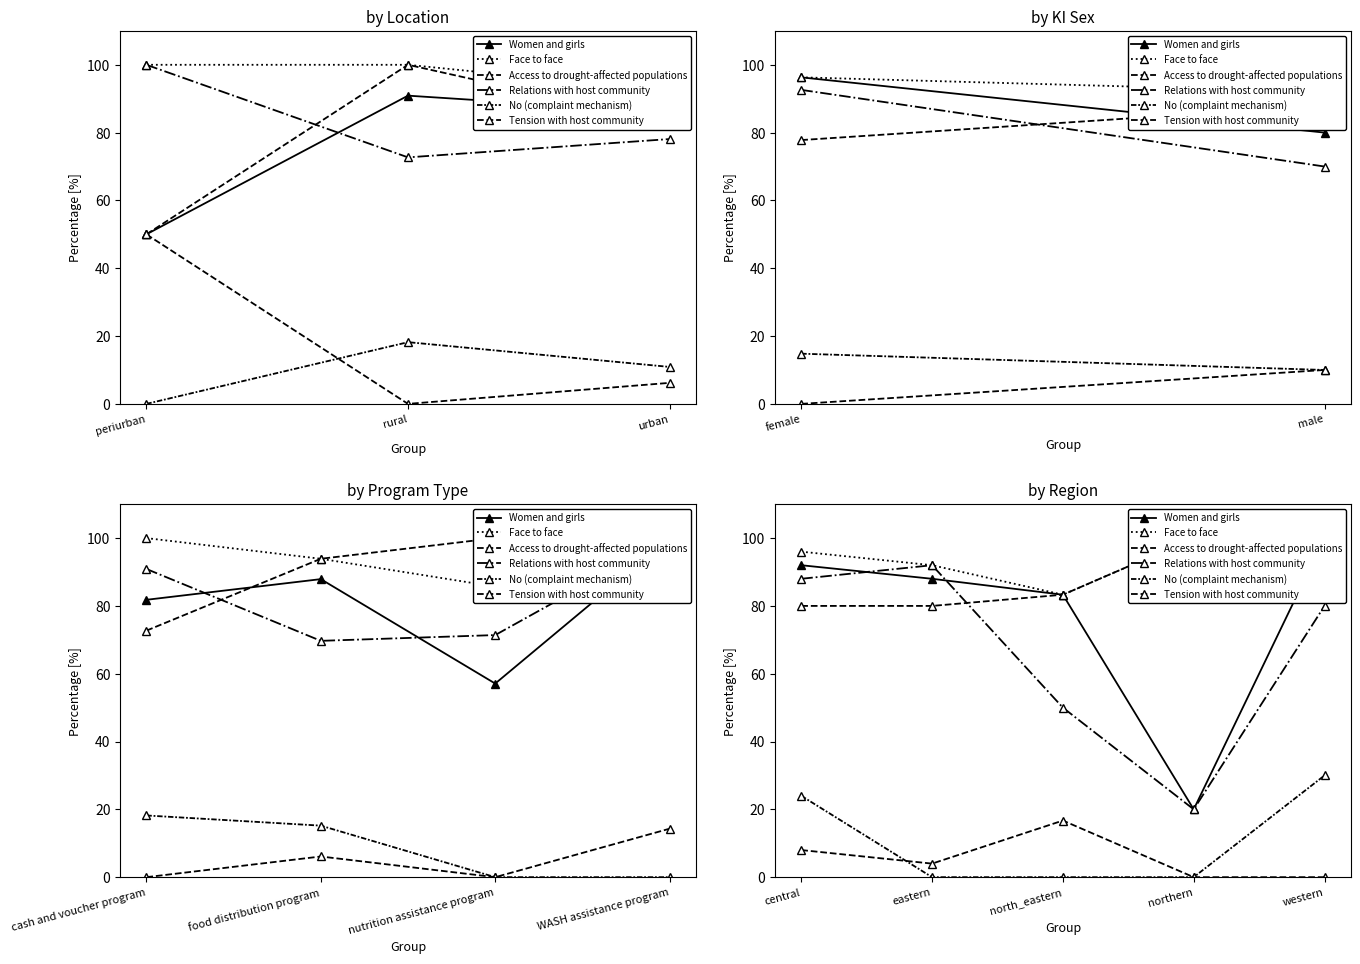

The Relations with host community series shows 49.7 at western. True or false?

False